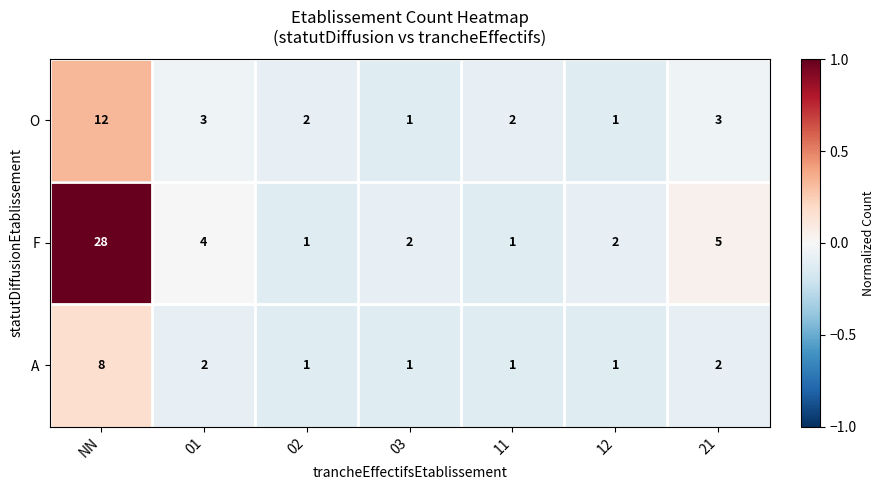

Which series has the largest range (max minus min)?

F